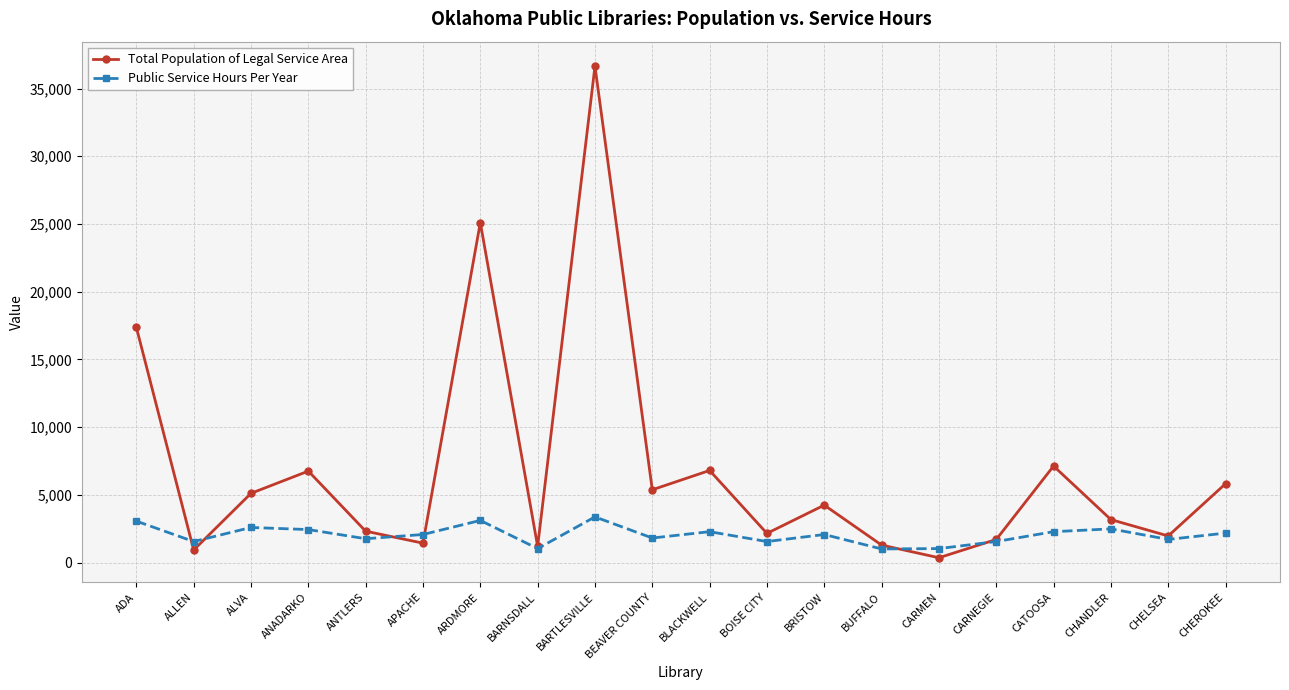

At which category is the sum across all series the highest?

BARTLESVILLE